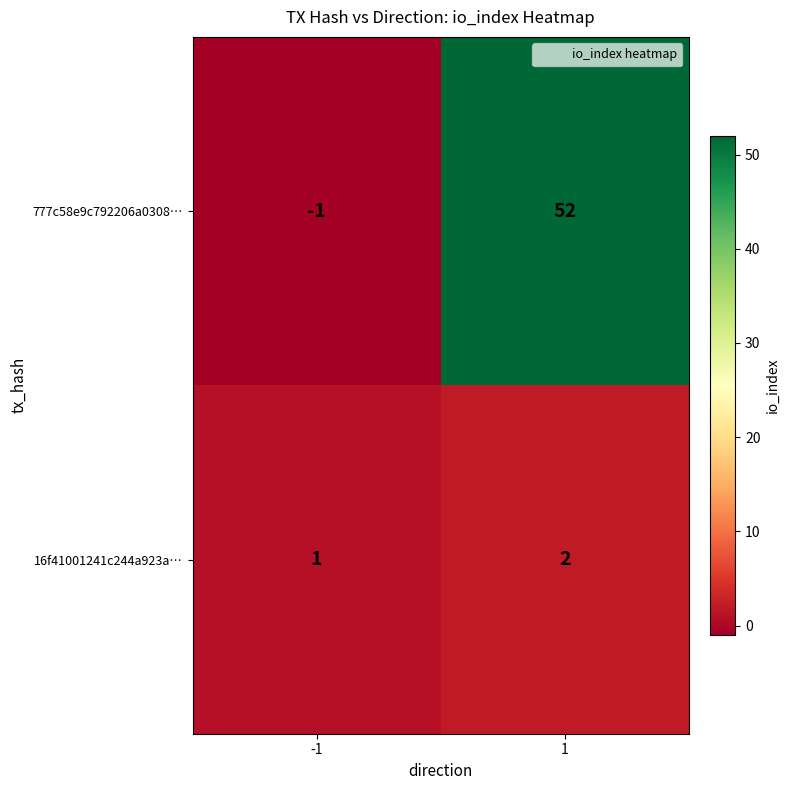

List the series in order of their peak value, highest first.

777c58e9c792206a0308…, 16f41001241c244a923a…